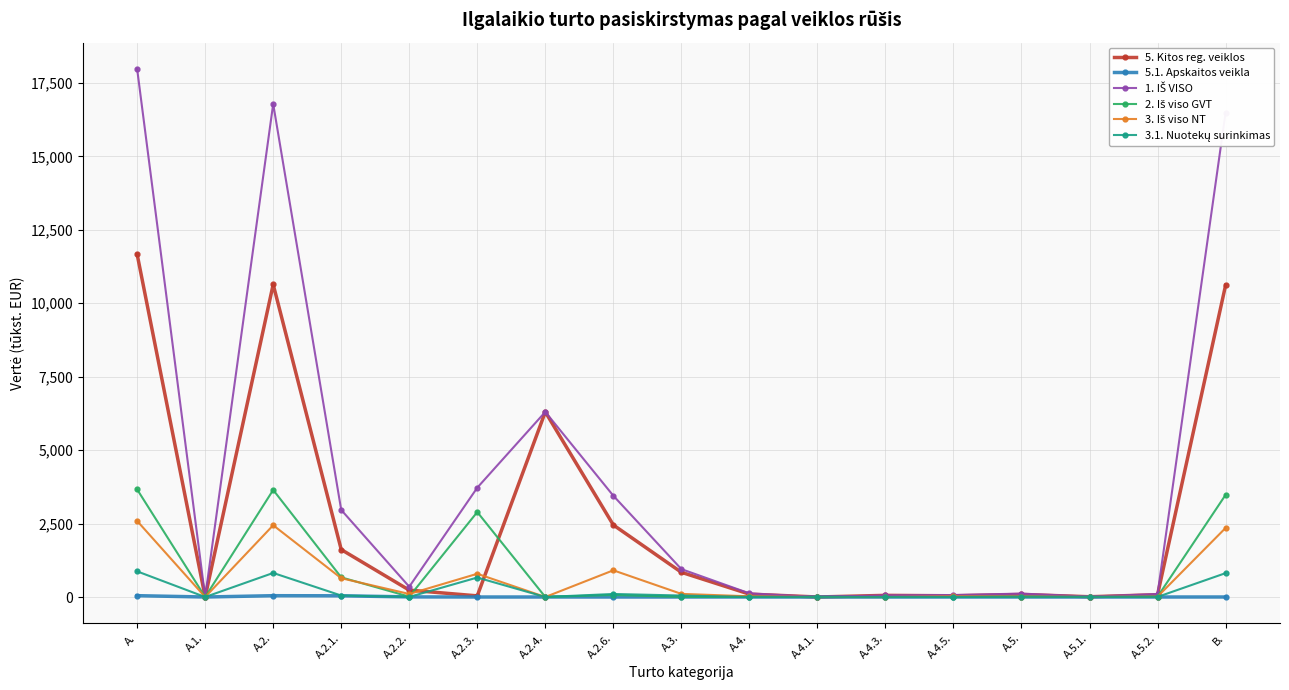

What is the label of the 3rd point from the right?

A.5.1.